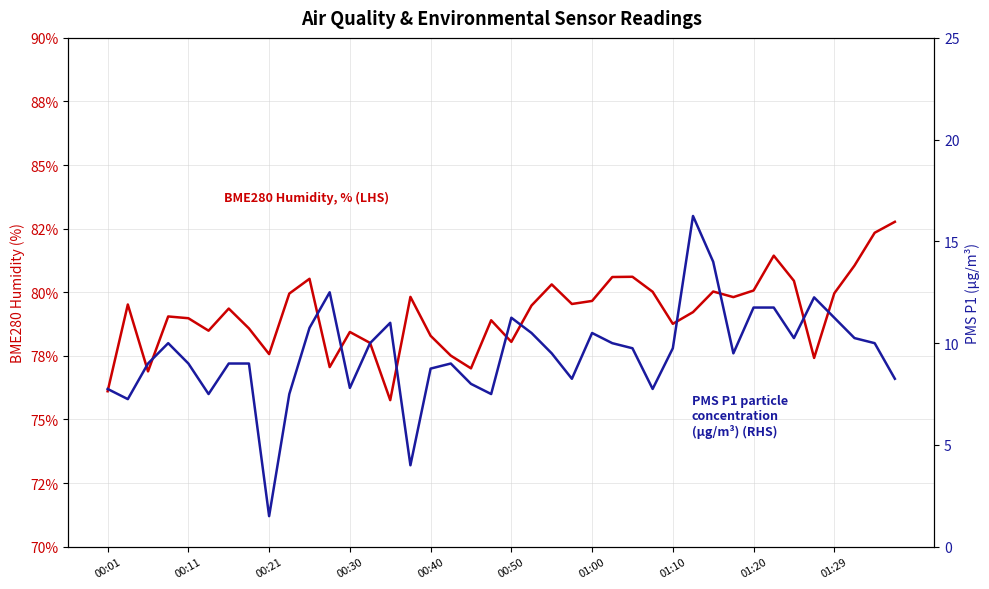

True or false: PMS_P1 and BME280_humidity cross at least once.

False